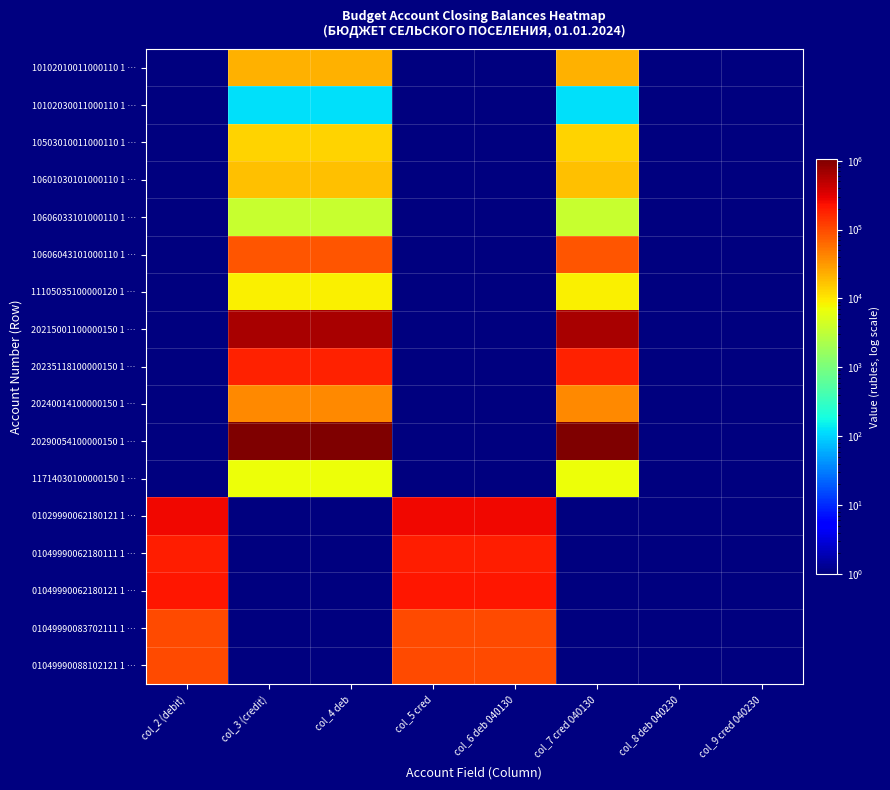

At which category is the sum across all series the highest?

col_3 (credit)